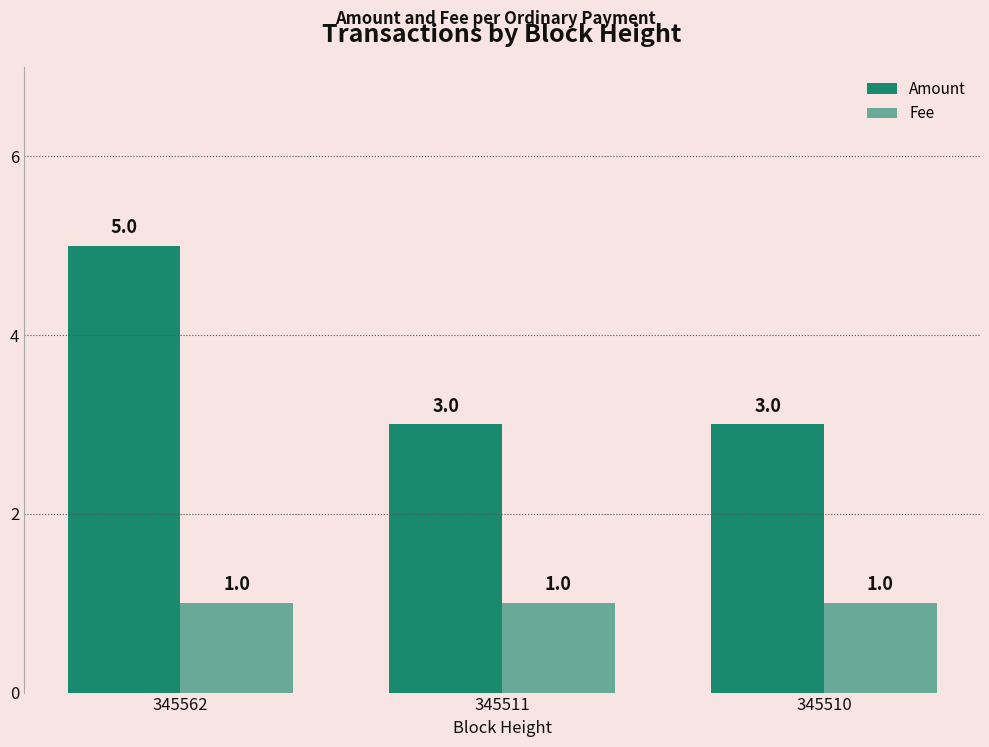

How many distinct data groups are displayed?

2